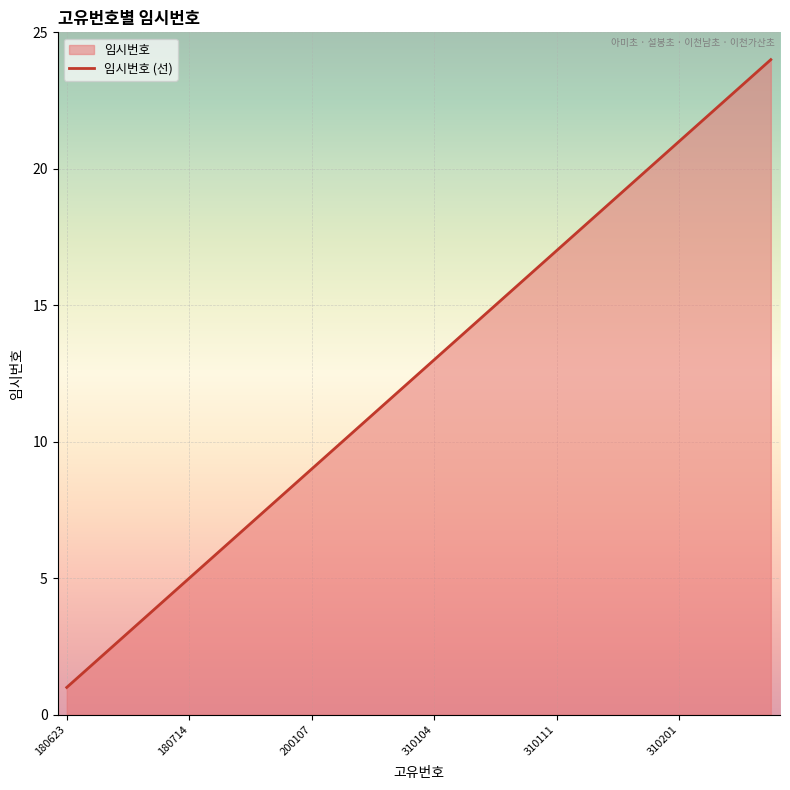

Reading right to left, what are all the values shown in this chart?

24	23	22	21	20	19	18	17	16	15	14	13	12	11	10	9	8	7	6	5	4	3	2	1